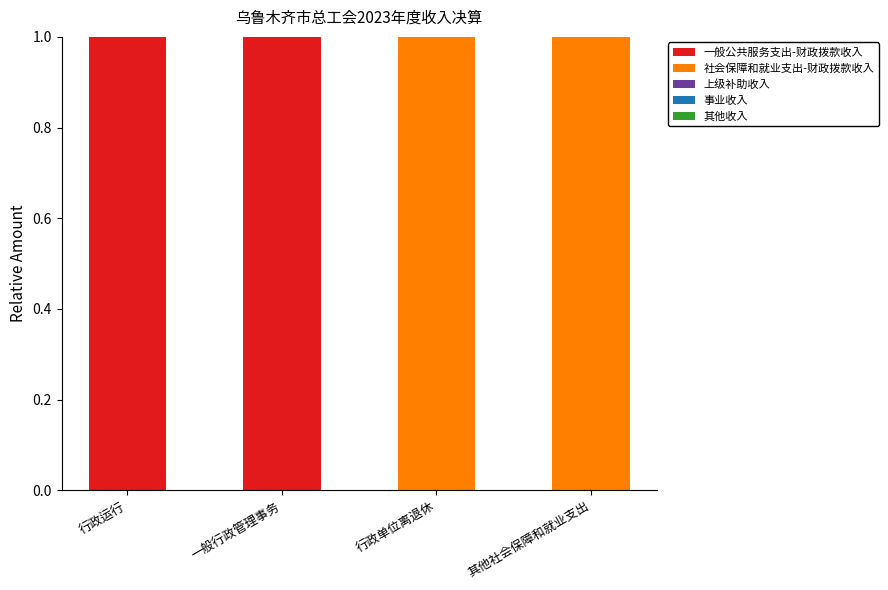

Is it true that 一般公共服务支出-财政拨款收入 equals 1 at 行政单位离退休?

False